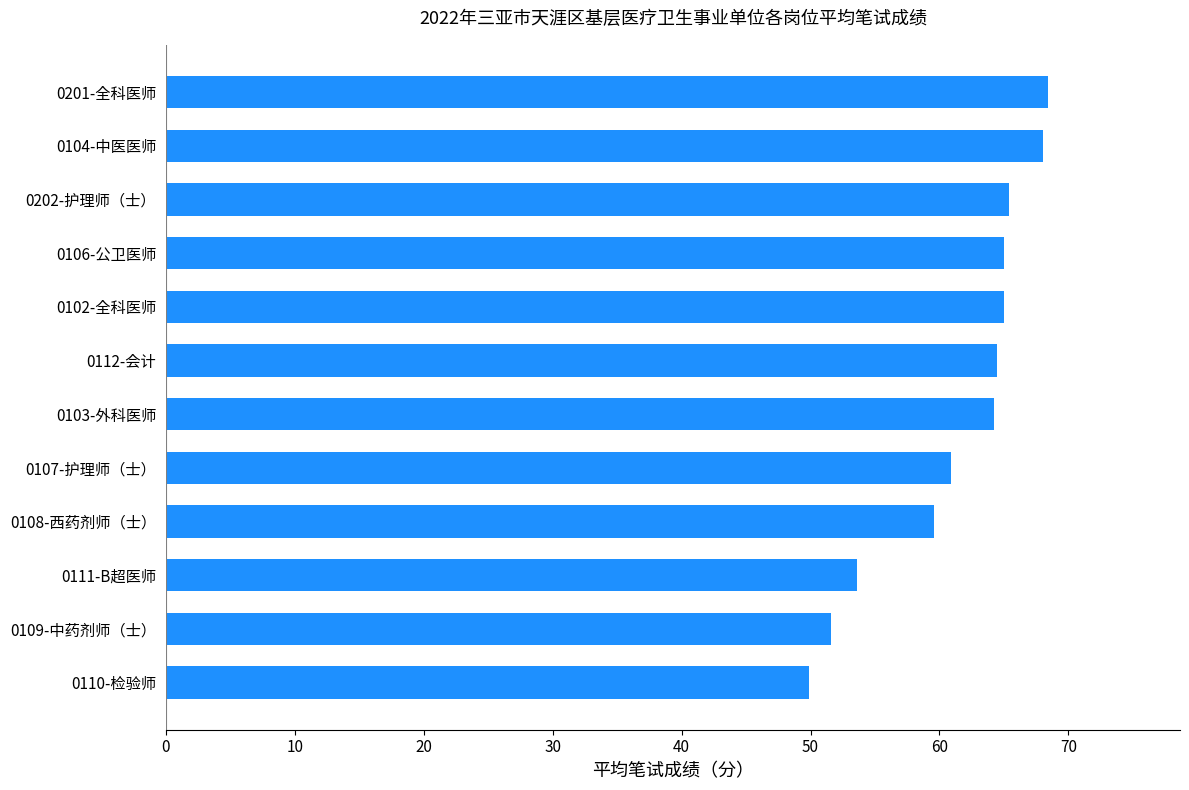

Approximately how many times larger is the value at 0104-中医医师 compared to 0111-B超医师?

1.3